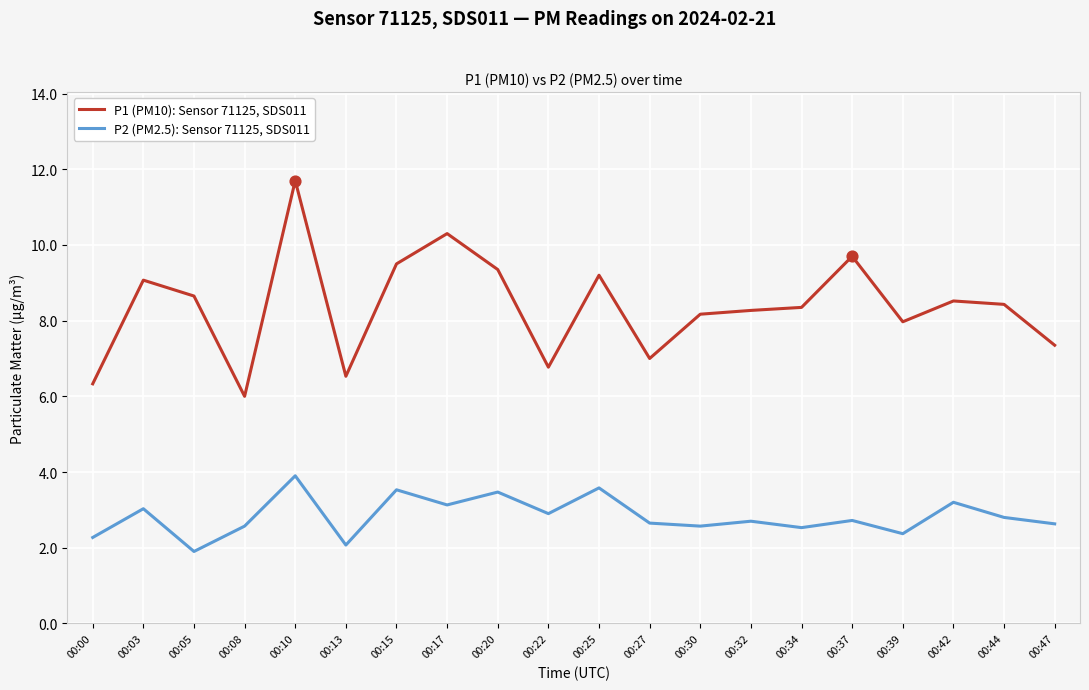

What is the spread (max minus min) of values at 00:10?

7.8